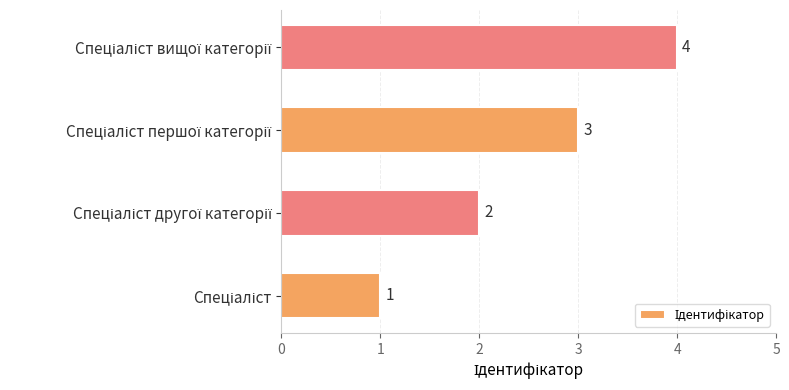

Count the values in the range 2 to 4.

3